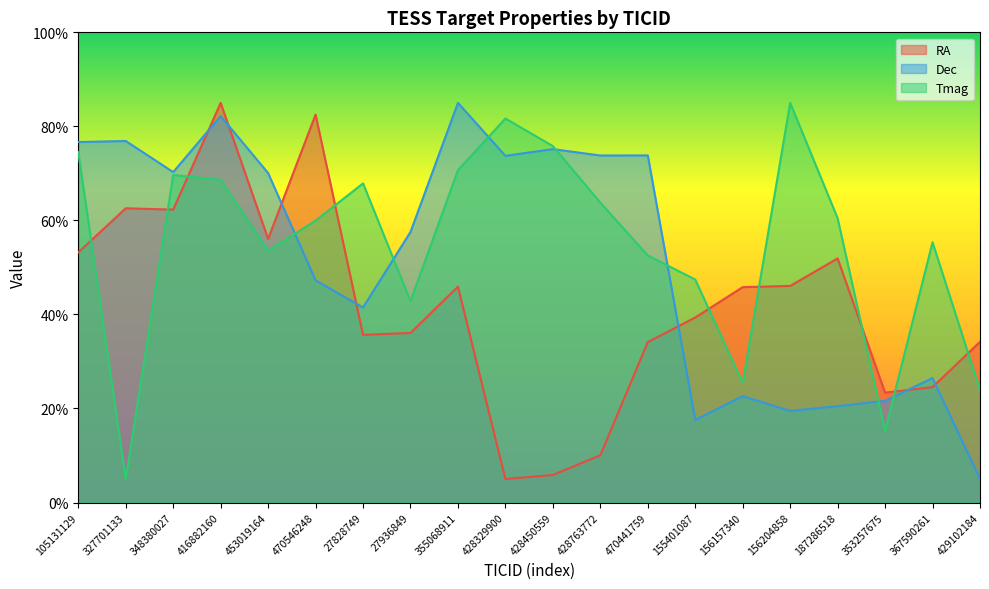

Which label corresponds to the smallest value in the chart?

428329900